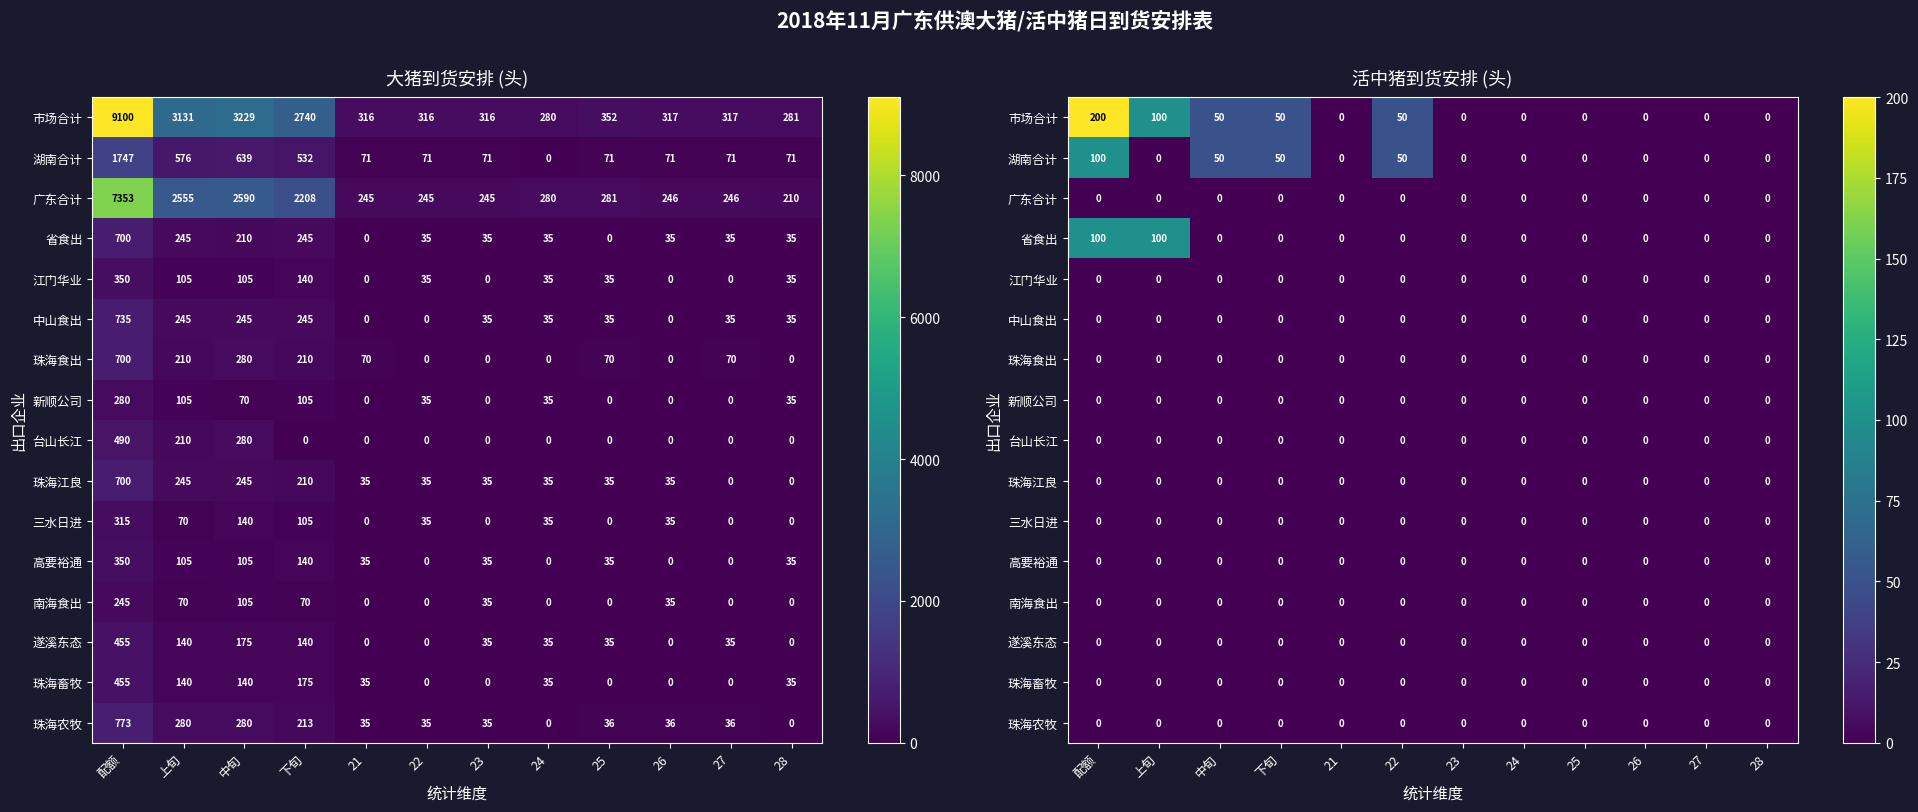

Which series has the widest spread of values?

市场合计